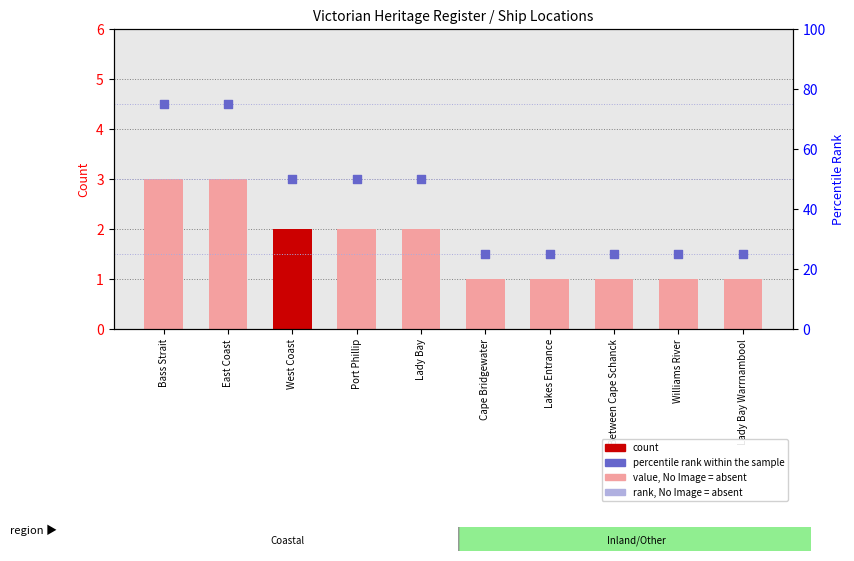

Which series contains the highest Y value?

percentile rank within the sample